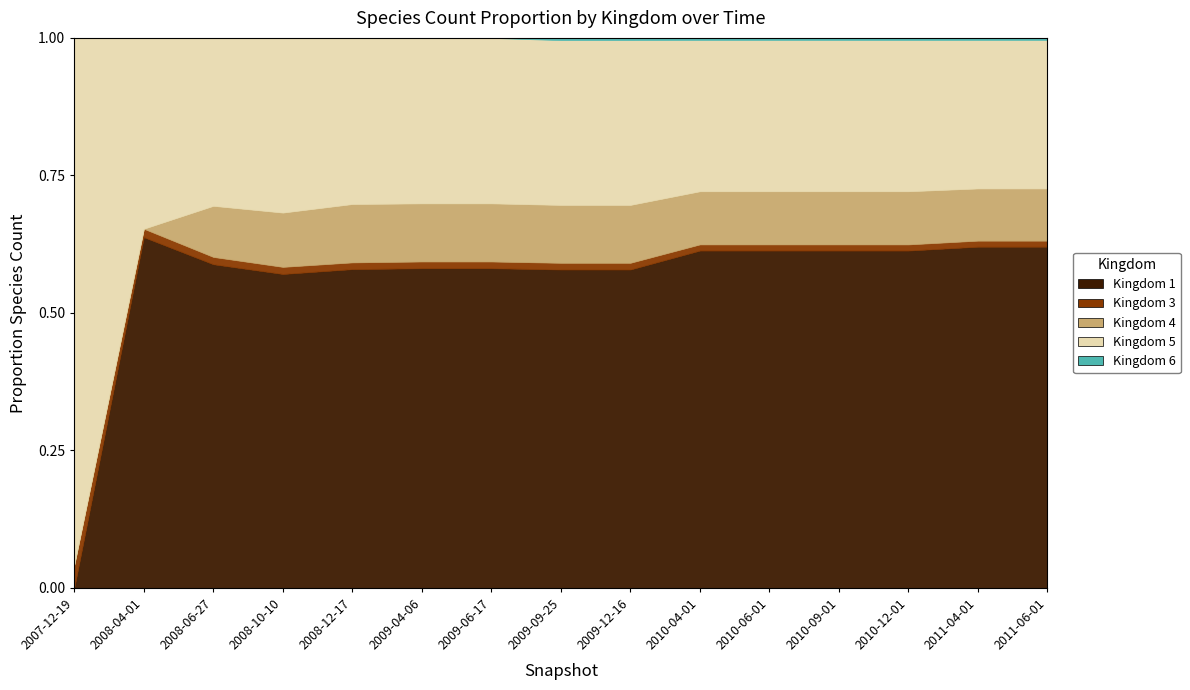

Reading left to right, transcribe all the data shown in this chart.

kingdom_1: 0	125	133	133	142	143	143	143	143	165	165	165	165	170	170
kingdom_3: 3	3	3	3	3	3	3	3	3	3	3	3	3	3	3
kingdom_4: 0	0	21	23	26	26	26	26	26	26	26	26	26	26	26
kingdom_5: 68	68	69	74	74	74	74	74	74	74	74	74	74	74	74
kingdom_6: 0	0	0	0	0	0	0	1	1	1	1	1	1	1	1